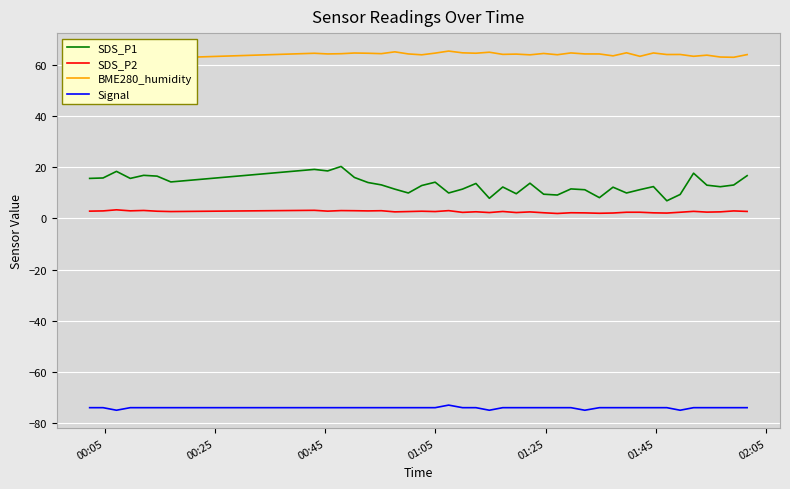

Reading left to right, transcribe all the data shown in this chart.

SDS_P1: 15.6	15.8	18.4	15.6	16.8	16.5	14.2	19.1	18.6	20.3	16.0	14.0	13.1	11.4	9.9	12.8	14.2	9.9	11.4	13.7	7.8	12.3	9.6	13.8	9.4	9.1	11.5	11.2	8.1	12.2	9.9	11.2	12.4	6.9	9.3	17.7	13.0	12.4	13.1	16.7
SDS_P2: 2.8	2.9	3.4	3.0	3.1	2.8	2.7	3.1	2.8	3.0	3.0	2.9	3.0	2.5	2.7	2.8	2.7	3.0	2.4	2.6	2.3	2.7	2.3	2.5	2.2	1.9	2.2	2.1	2.0	2.1	2.4	2.4	2.2	2.1	2.4	2.8	2.5	2.5	2.9	2.7
BME280_humidity: 64.5	64.5	63.6	63.8	62.8	63.3	62.8	64.5	64.3	64.4	64.7	64.6	64.4	65.1	64.3	64.0	64.6	65.4	64.7	64.6	65.0	64.1	64.2	63.9	64.5	64.0	64.7	64.3	64.3	63.5	64.7	63.4	64.7	64.1	64.1	63.4	63.8	63.1	63.0	64.0
Signal: -74.0	-74.0	-75.0	-74.0	-74.0	-74.0	-74.0	-74.0	-74.0	-74.0	-74.0	-74.0	-74.0	-74.0	-74.0	-74.0	-74.0	-73.0	-74.0	-74.0	-75.0	-74.0	-74.0	-74.0	-74.0	-74.0	-74.0	-75.0	-74.0	-74.0	-74.0	-74.0	-74.0	-74.0	-75.0	-74.0	-74.0	-74.0	-74.0	-74.0